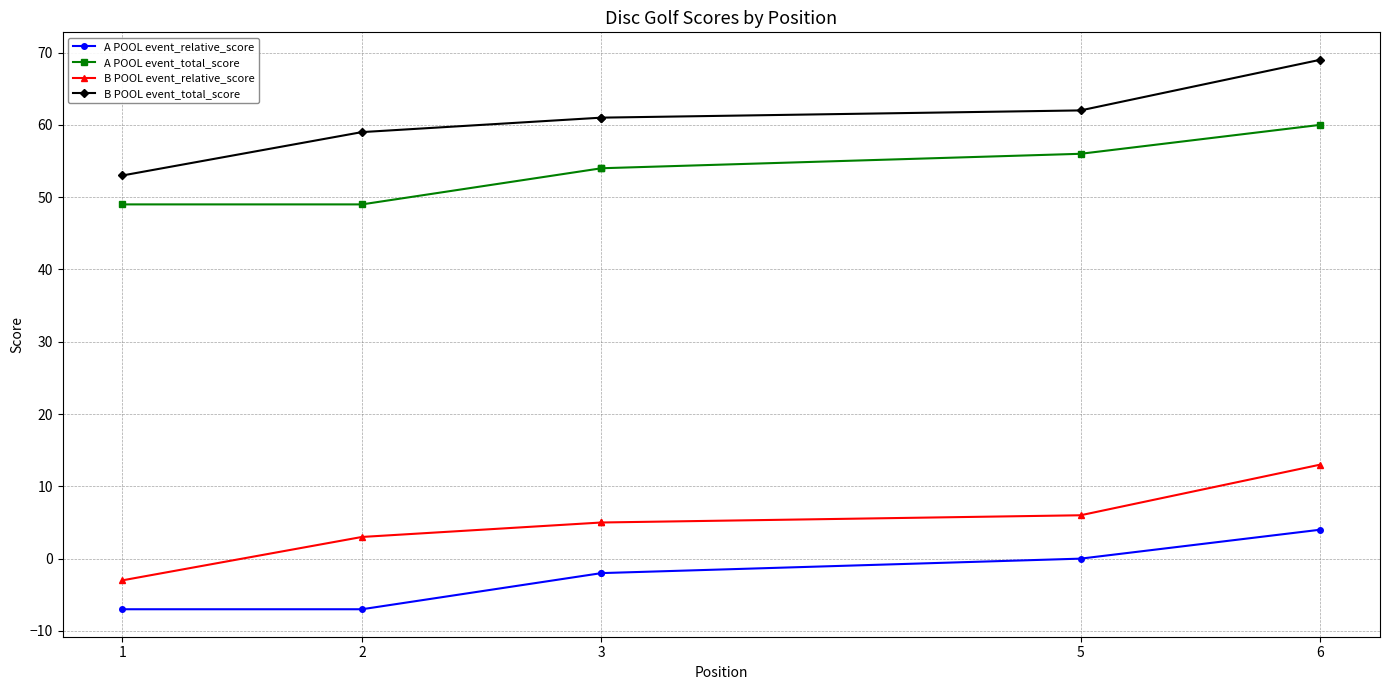

True or false: A POOL event_relative_score and B POOL event_total_score cross at least once.

False